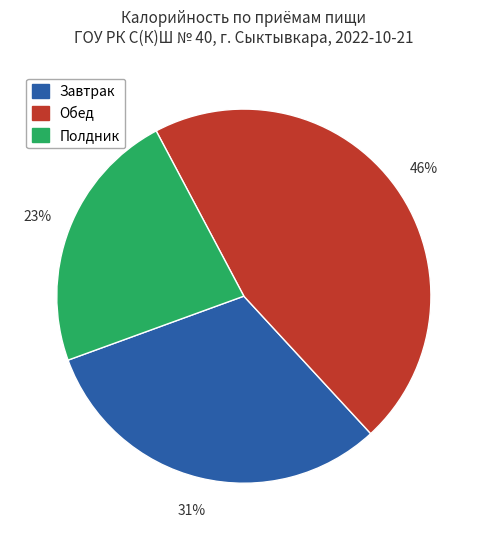

How many slices are in this pie chart?

3